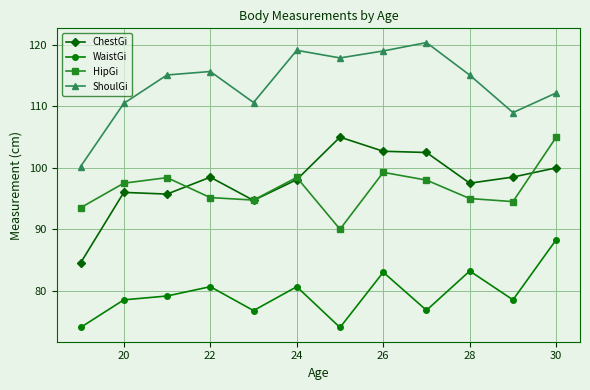

What is the value of the HipGi point at the 11th from the left?

94.5